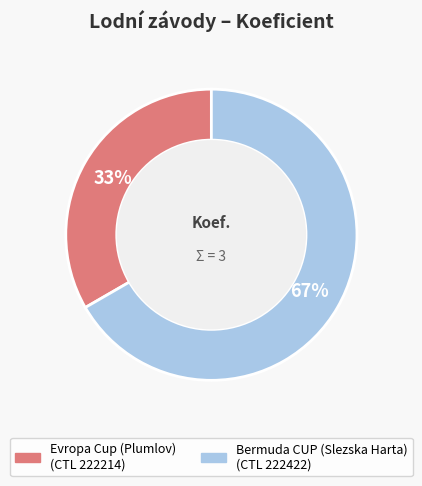

Is there any slice that represents more than half of the pie?

Yes